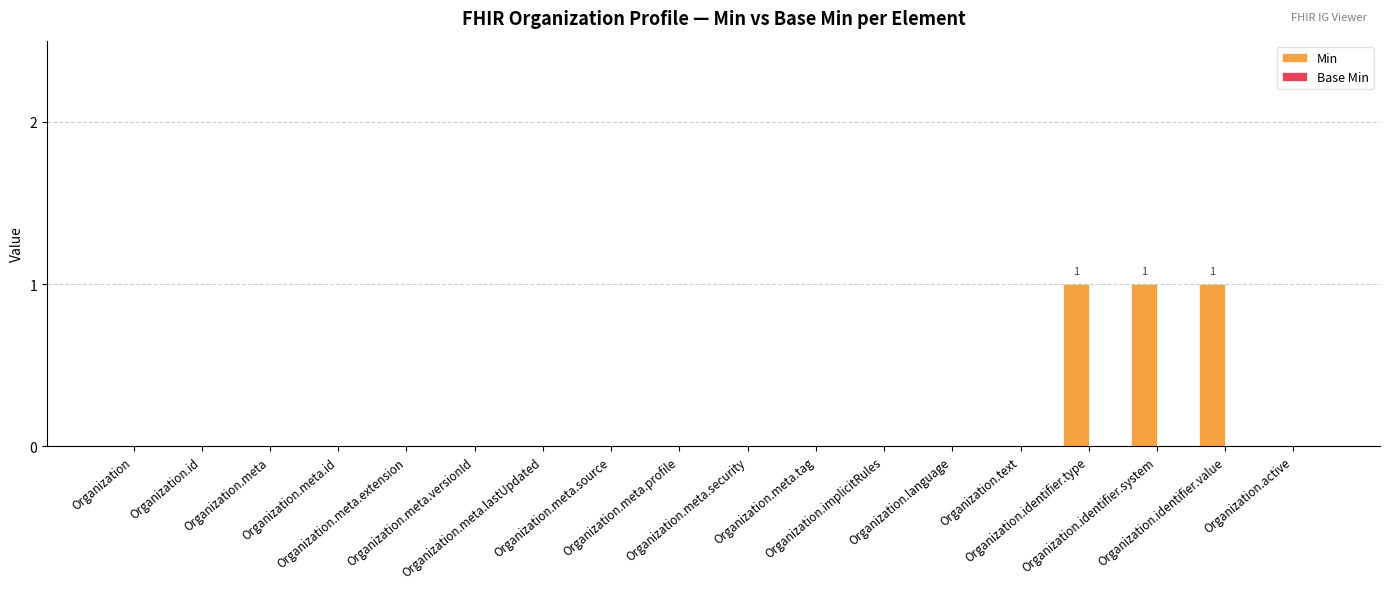

What is the sum of all values?

3